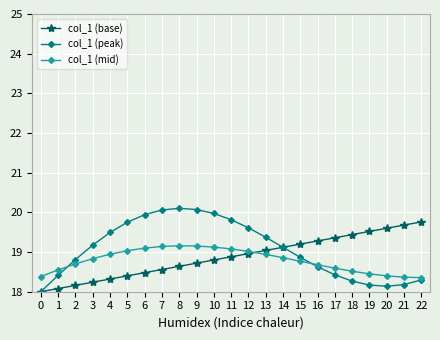

Count the number of categories in the chart.

23